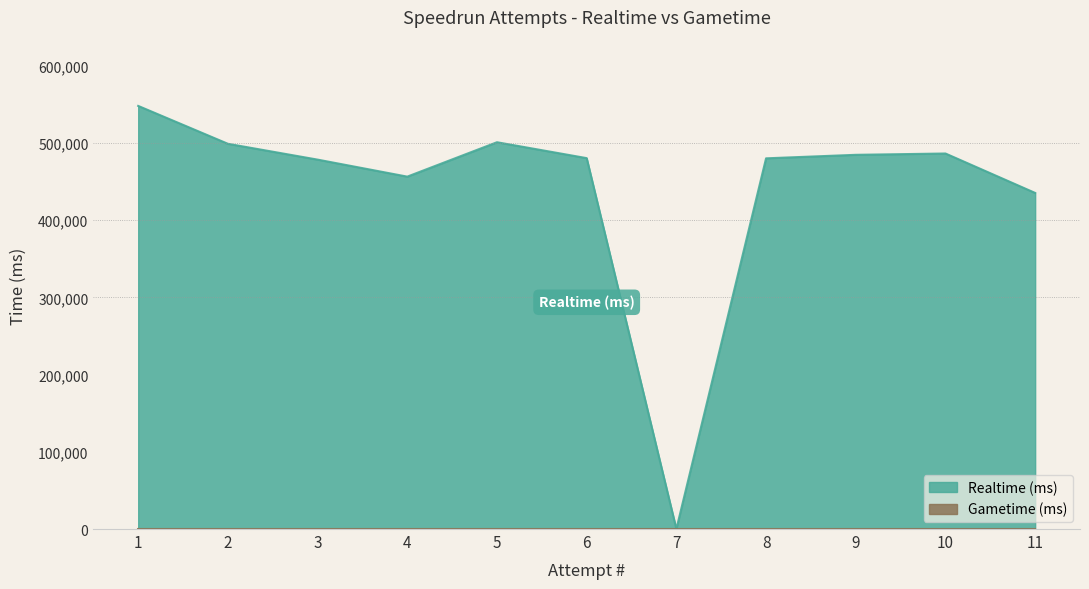

Rank the categories by value from highest to lowest.

1, 5, 2, 10, 9, 6, 8, 3, 4, 11, 7